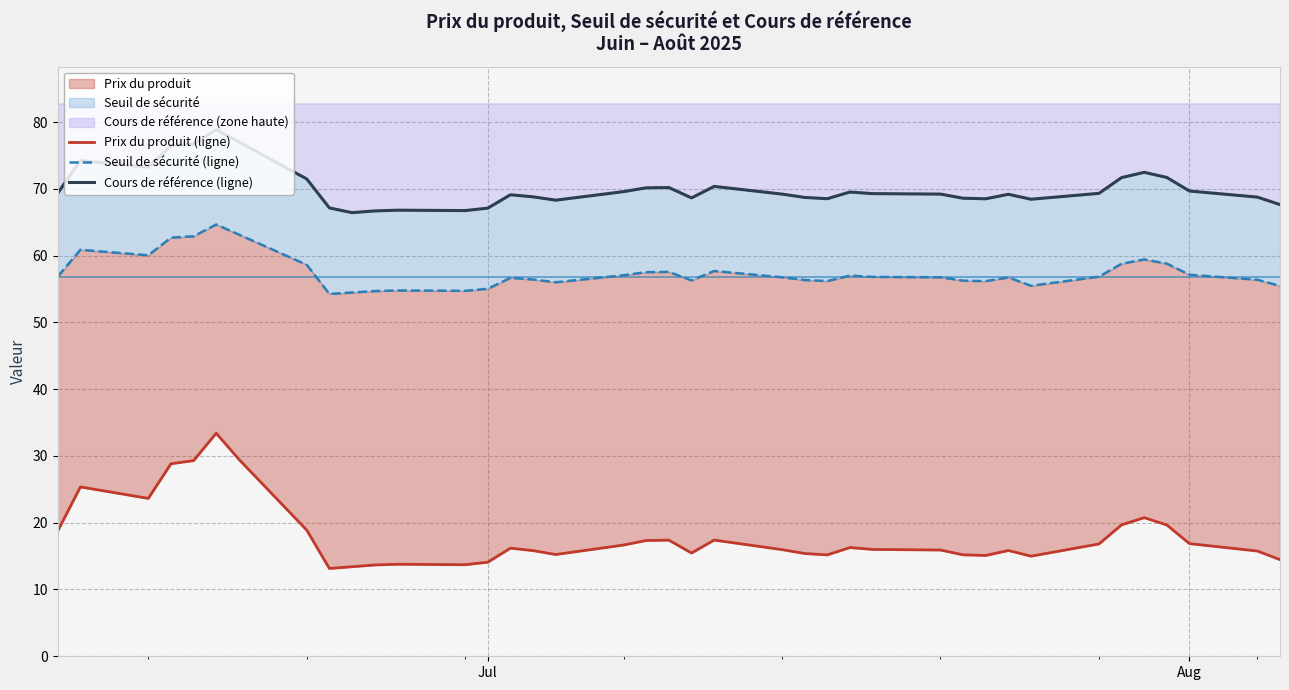

What is the sum of all Seuil de sécurité (ligne) values?

2240.2